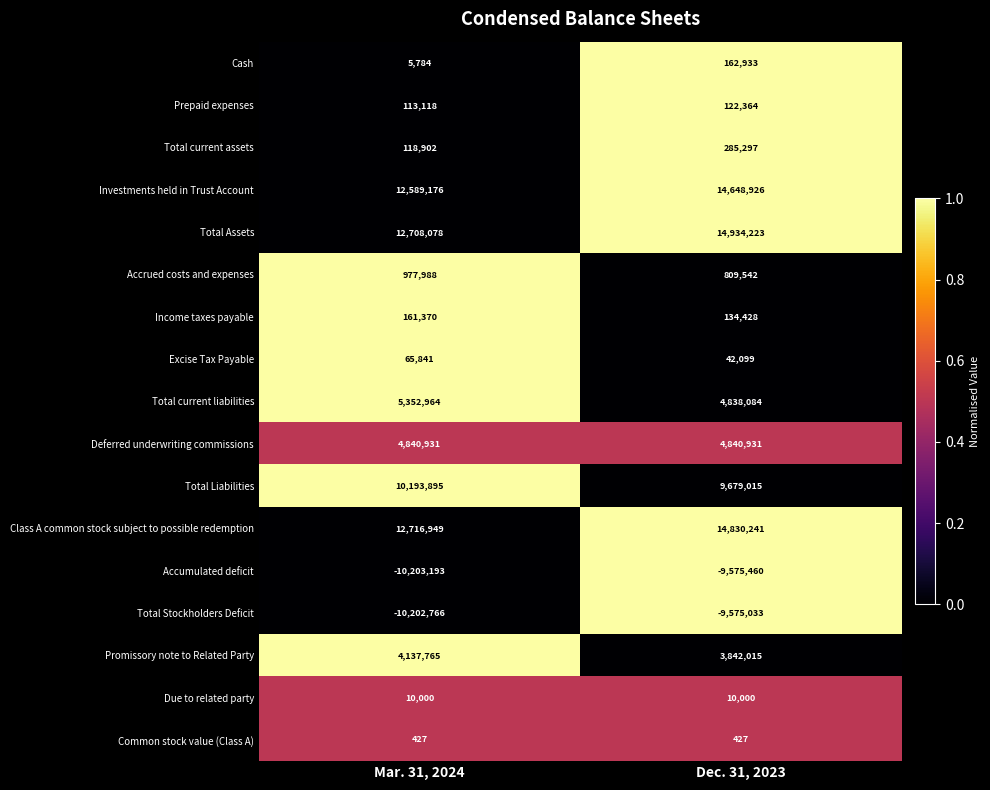

Count the number of categories in the chart.

2